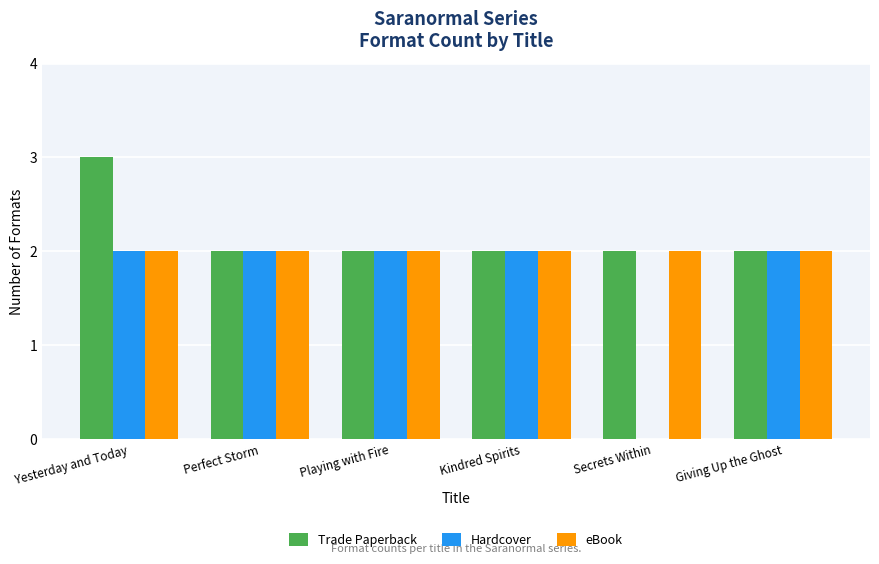

How many values in Hardcover are above zero?

5